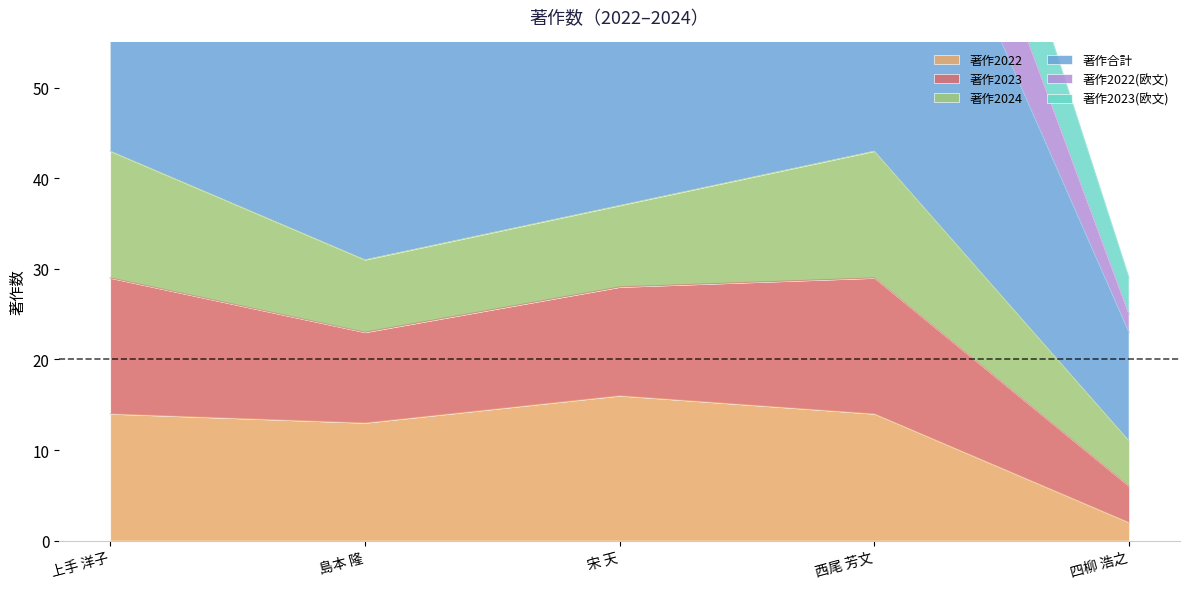

Which category has the lowest value in the 著作2022 series?

四柳 浩之